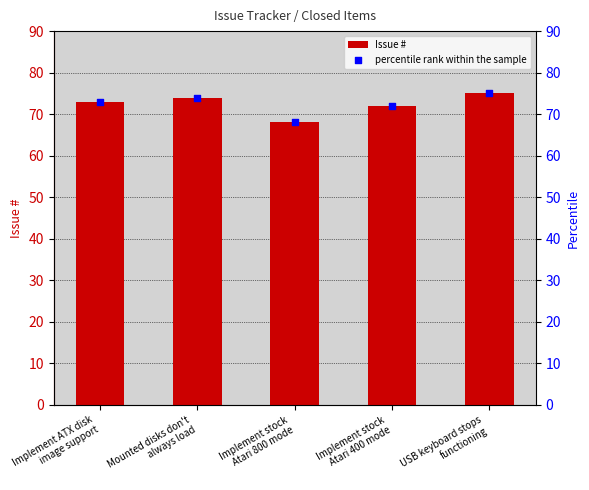

Is the value of Issue # at Implement ATX disk
image support greater than the value of percentile rank within the sample at Implement stock
Atari 400 mode?

Yes